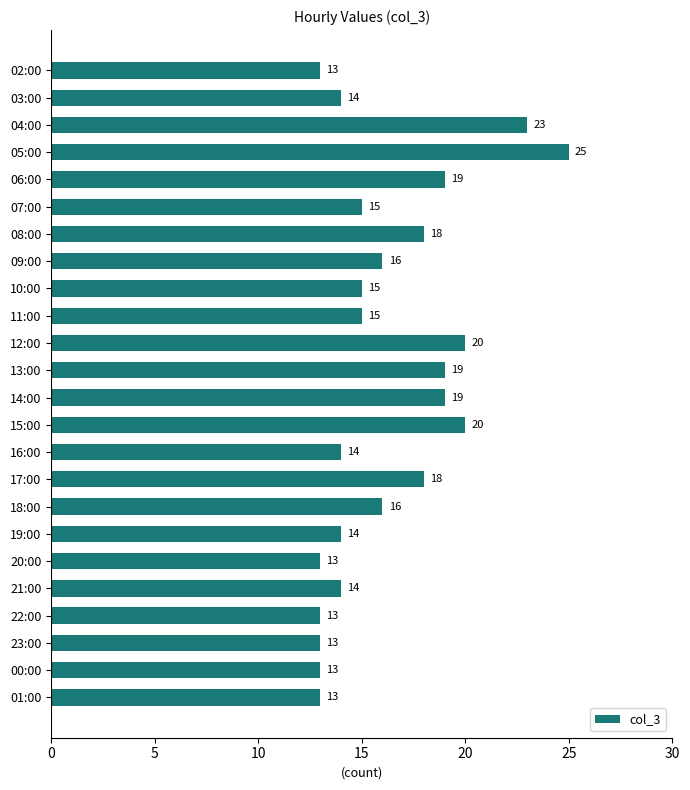

What is the label of the 17th bar from the bottom?

09:00